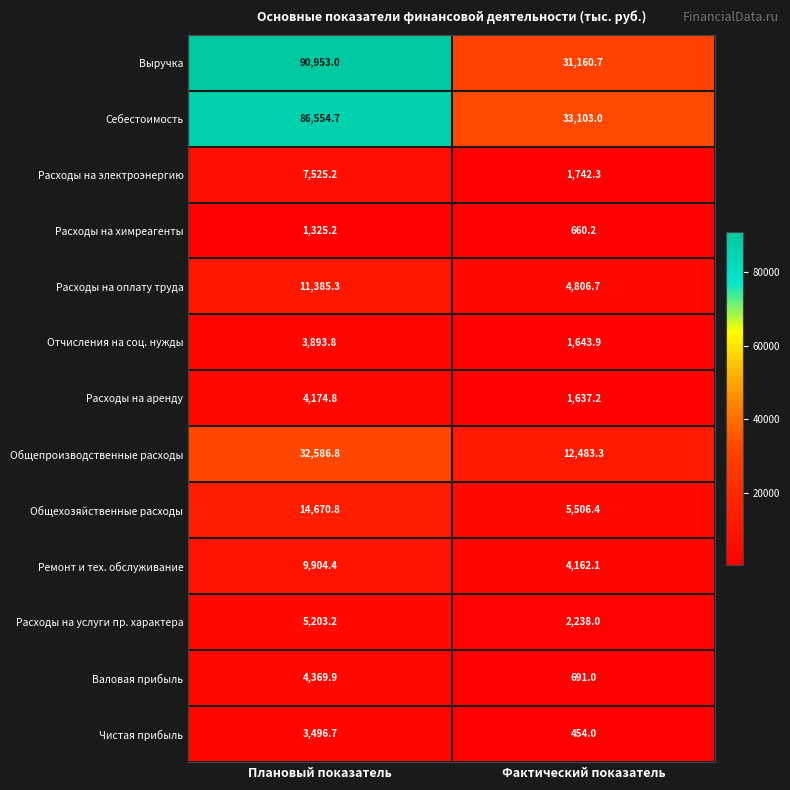

How many data points does each series have?

2